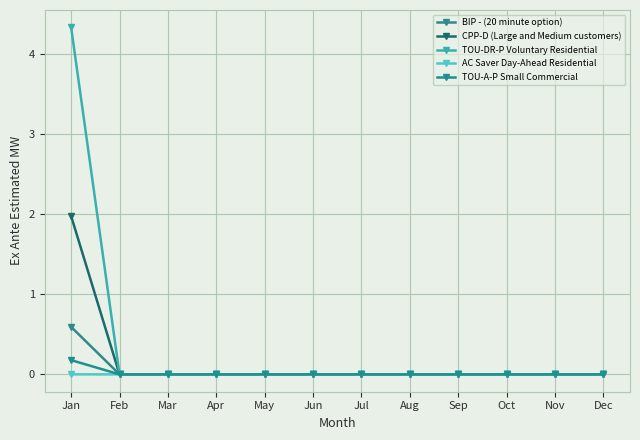

The TOU-DR-P Voluntary Residential series shows 0.0 at May. True or false?

True